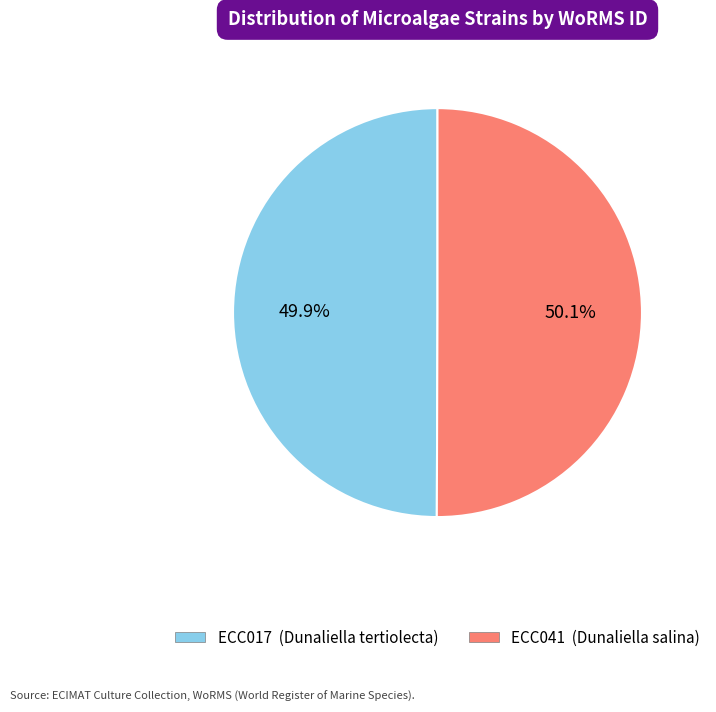

Approximately how many times larger is the value at ECC017 compared to ECC041?

1.0